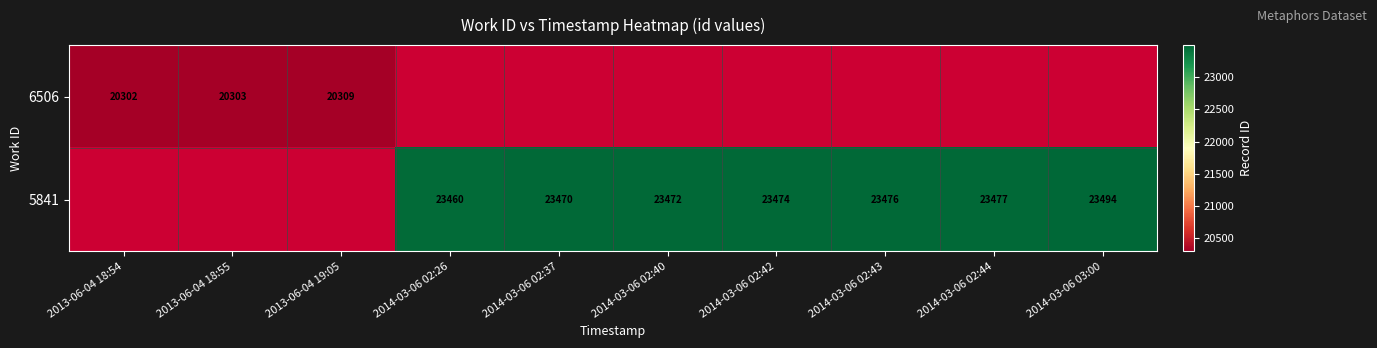

What is the sum of the 5841 values at 2014-03-06 02:26 and 2014-03-06 02:42?

46934